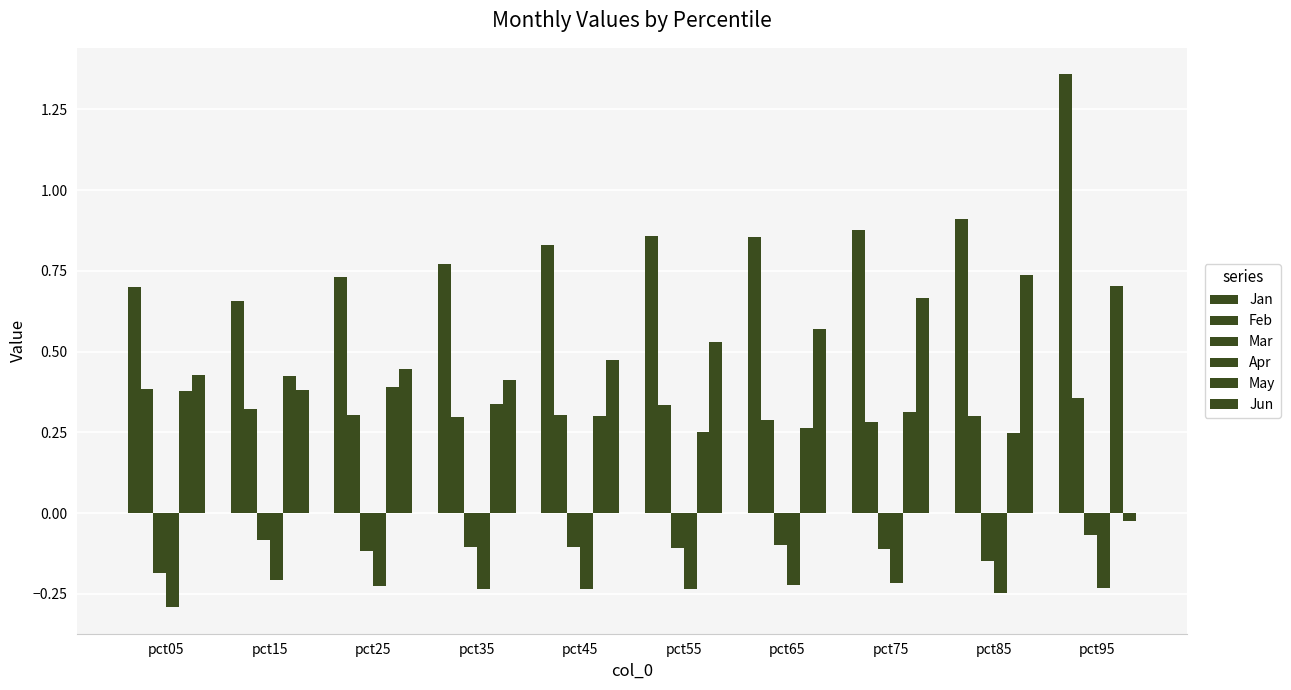

At which category does the chart reach its minimum across all series?

pct05